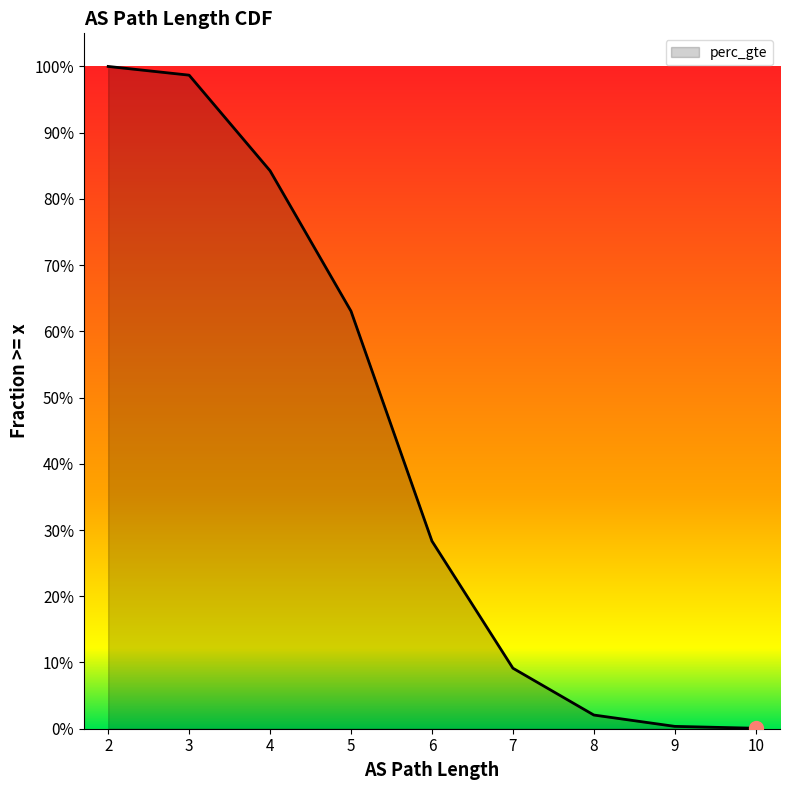

What is the average value?

0.4